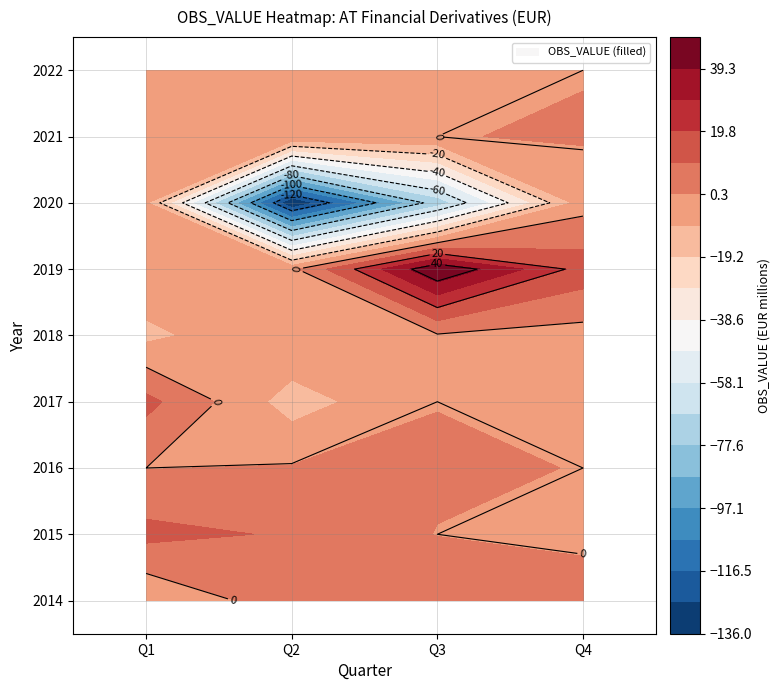

How many data points does each series have?

4